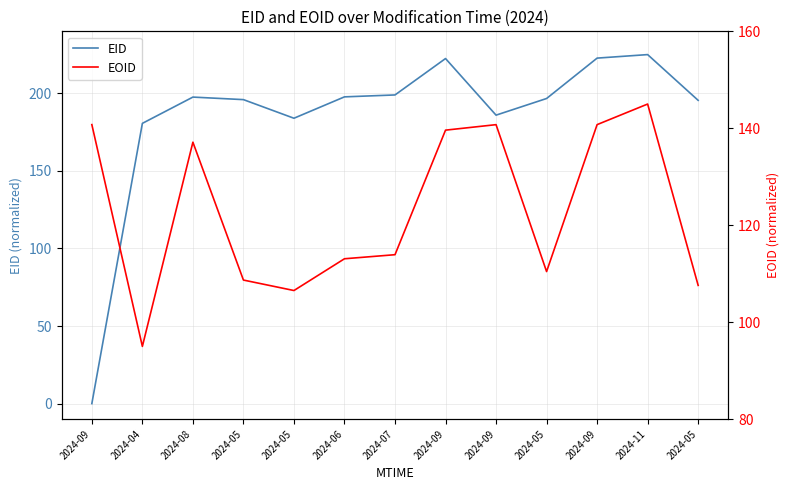

What is the difference between the maximum and minimum values in the EOID series?

50.0